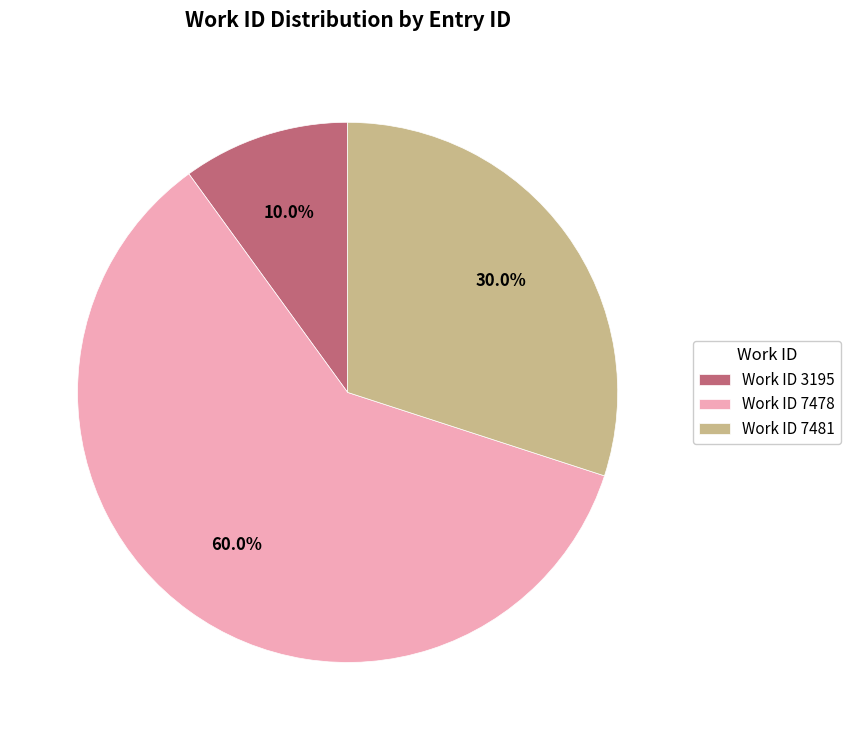

Combined, what portion of the pie is Work ID 7478 and Work ID 7481?

90.0%